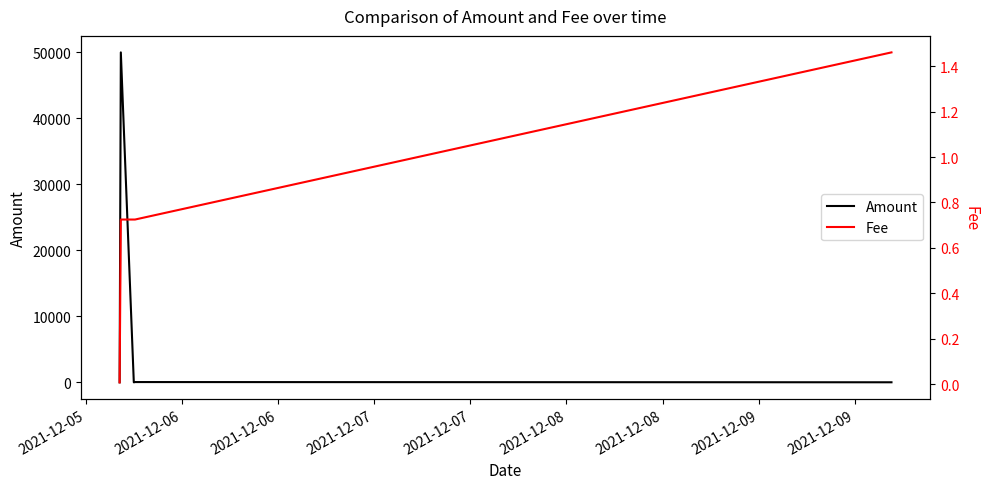

What is the average value of the Fee series?

0.7